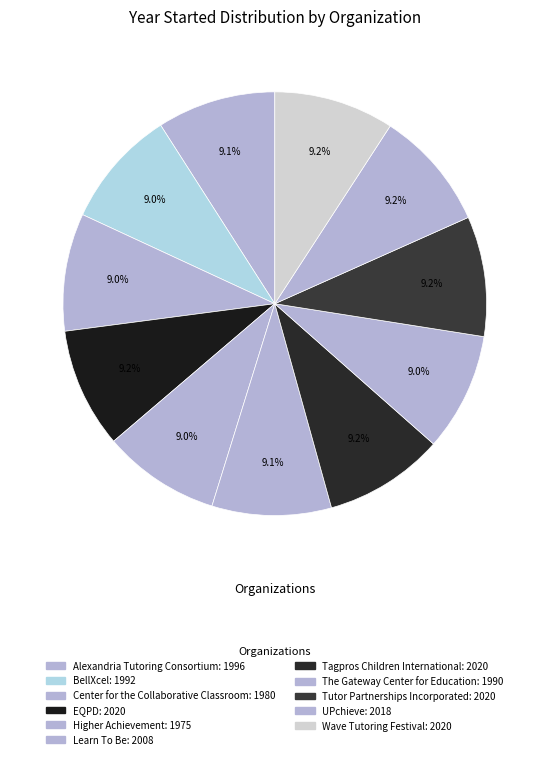

Rank the categories by value from lowest to highest.

Higher Achievement, Center for the Collaborative Classroom, The Gateway Center for Education, BellXcel, Alexandria Tutoring Consortium, Learn To Be, UPchieve, EQPD, Tagpros Children International, Tutor Partnerships Incorporated, Wave Tutoring Festival